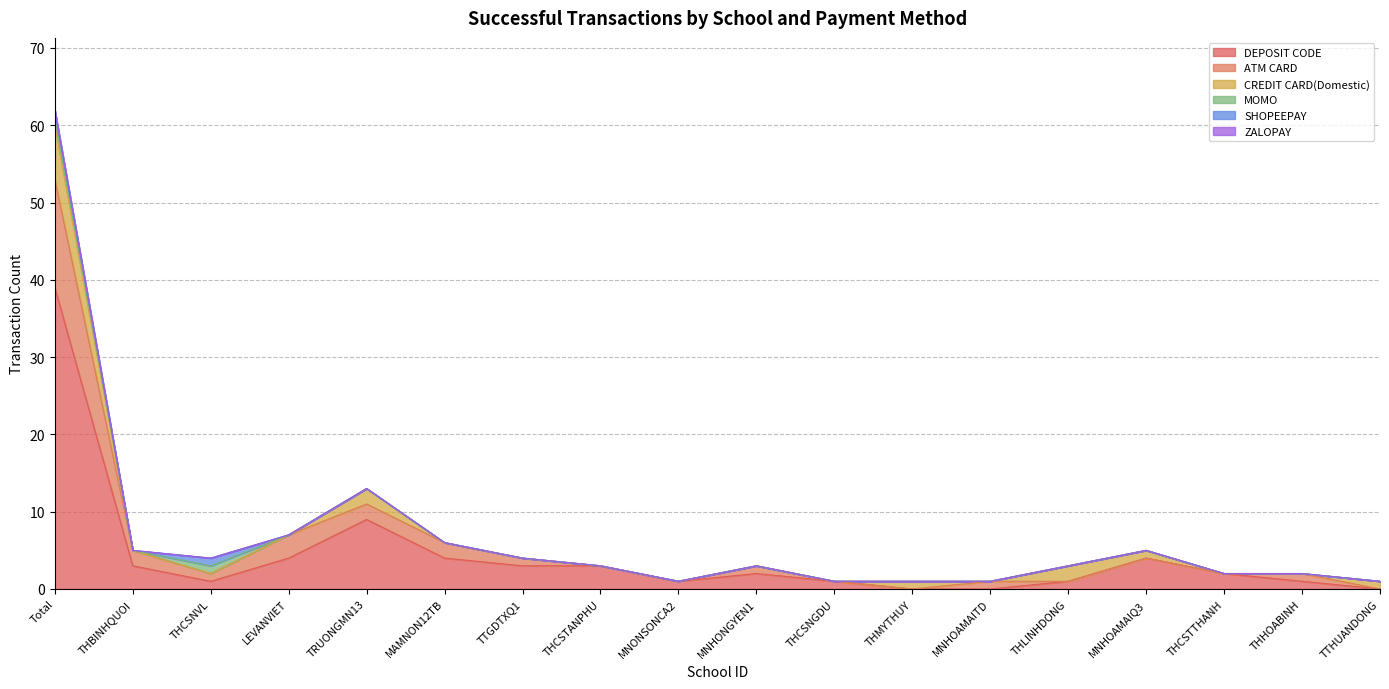

At which label is SHOPEEPAY closest to 0?

THBINHQUOI